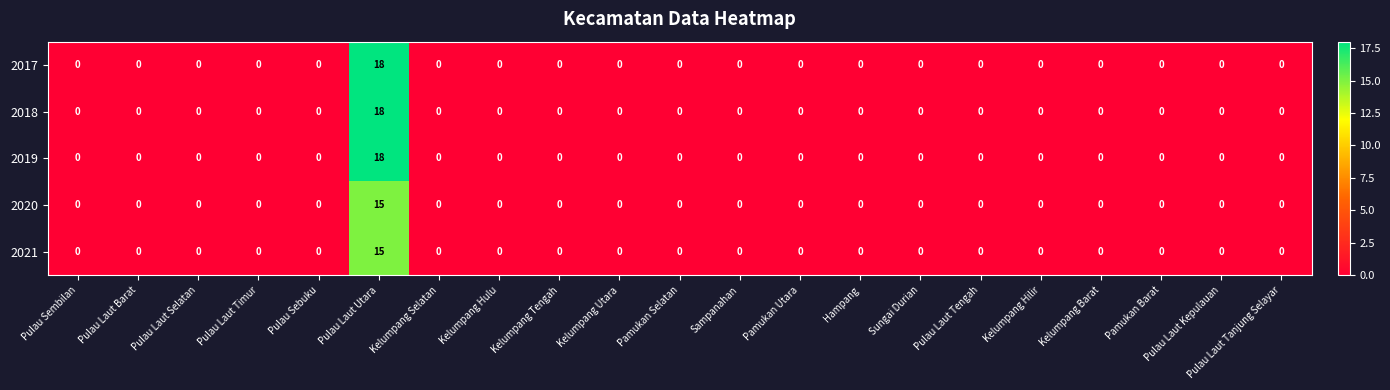

The 2020 series shows 0 at Kelumpang Hilir. True or false?

True